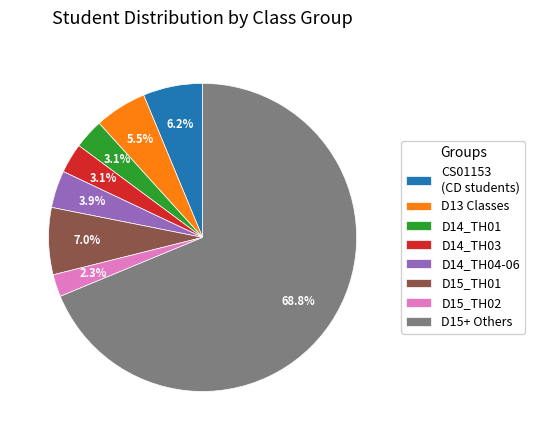

To the nearest percent, what percentage of the pie is D14_TH01?

3%